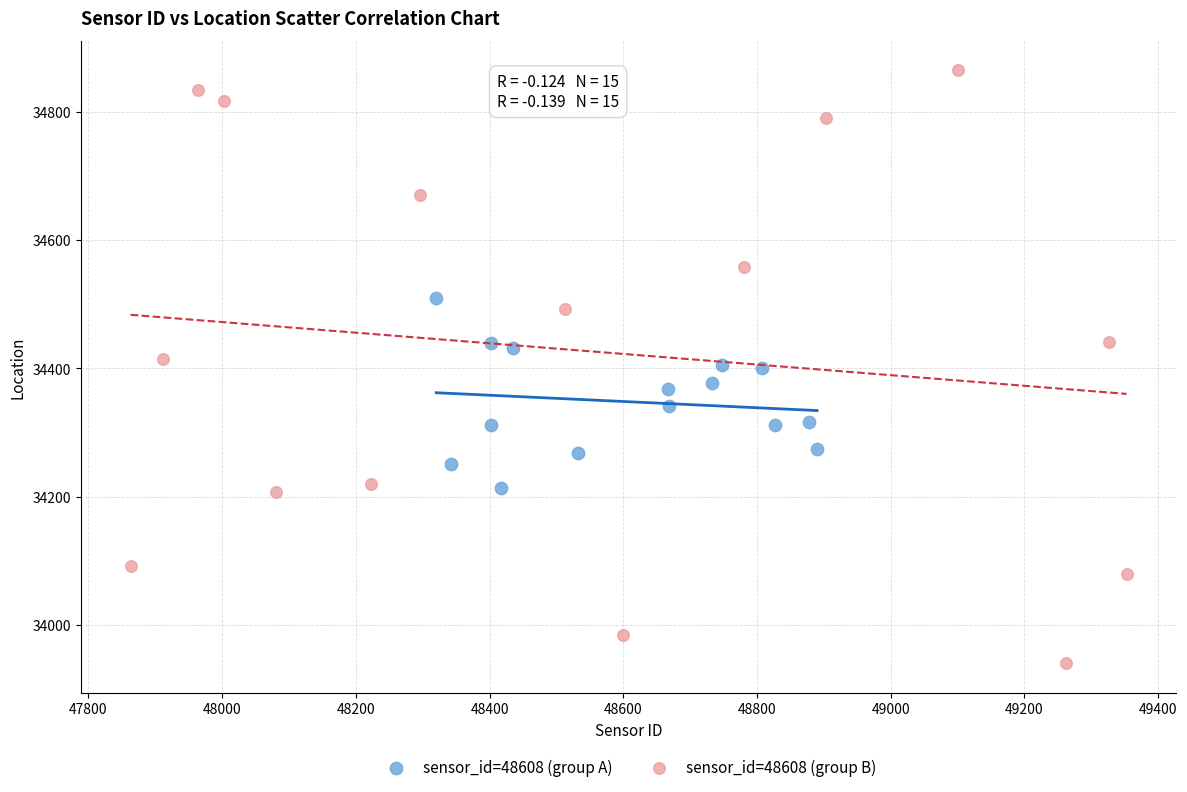

Which series contains the highest Y value?

sensor_id=48608 (group B)